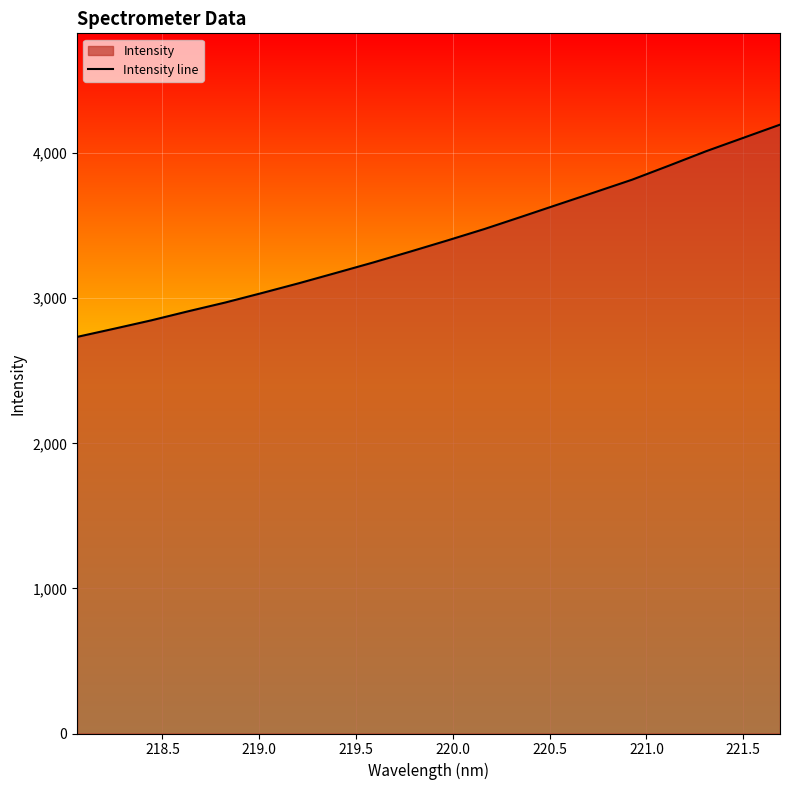

Does the chart display data point markers on the line(s)?

No